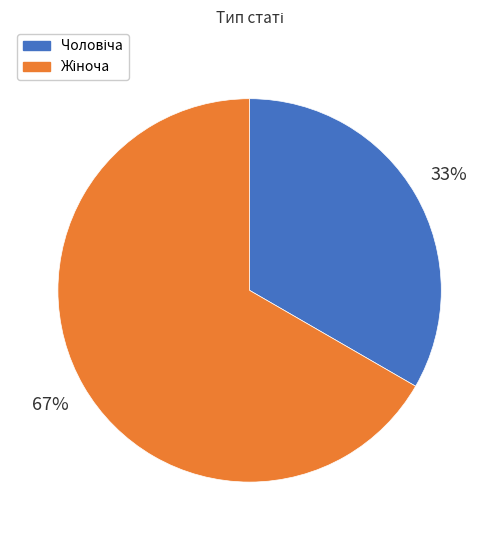

To the nearest percent, what is the average slice percentage?

50%